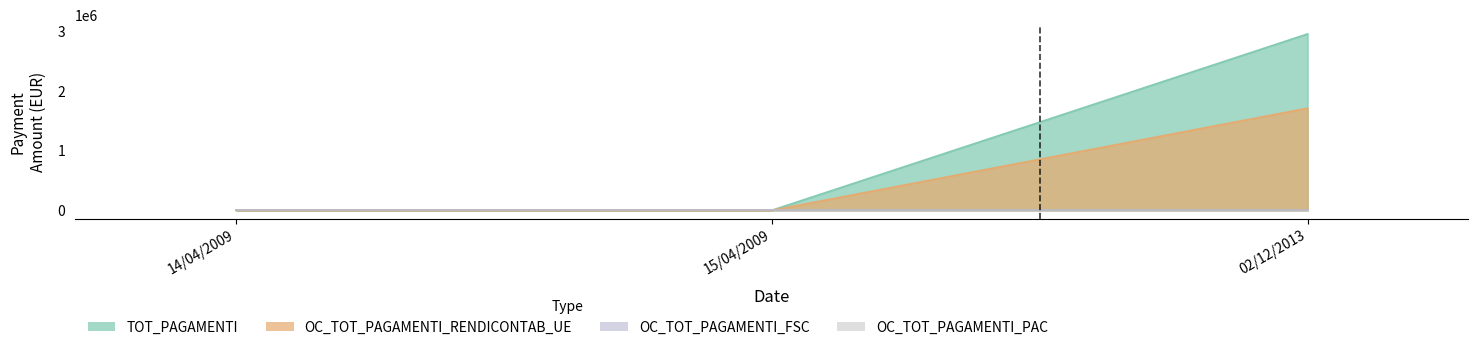

Is it true that TOT_PAGAMENTI equals 0.0 at 15/04/2009?

False